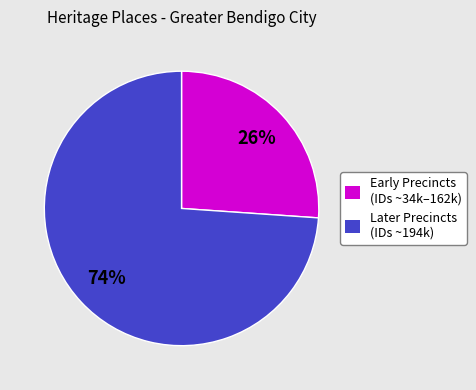

To the nearest percent, what is the average slice percentage?

50%